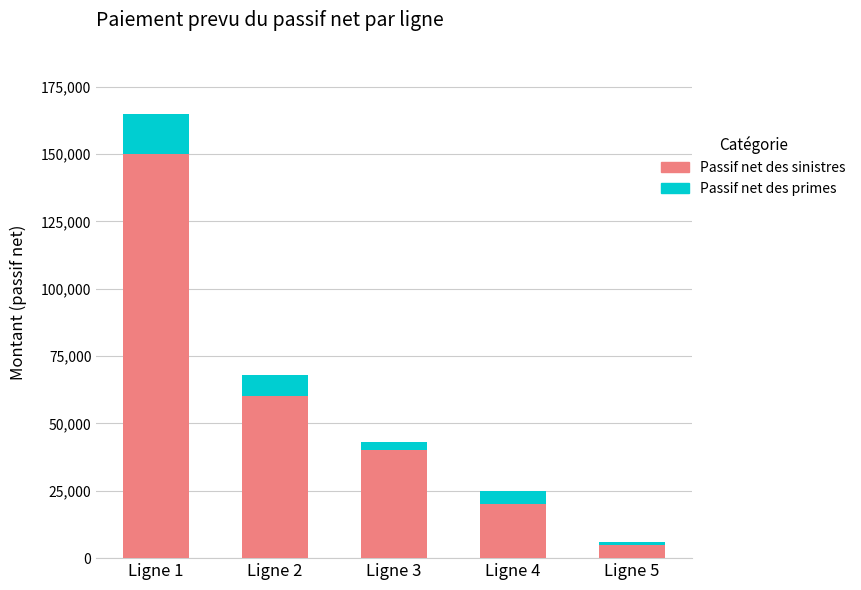

Where is Passif net des sinistres nearest to the value 77500?

Ligne 2